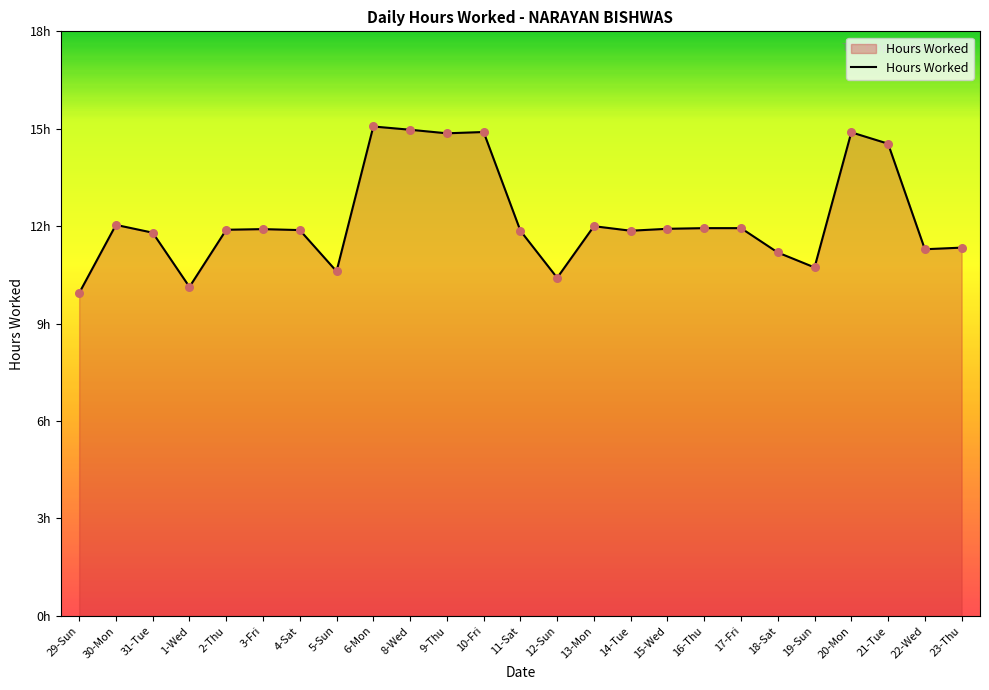

What is the change in value from 31-Tue to 19-Sun?

-1.1